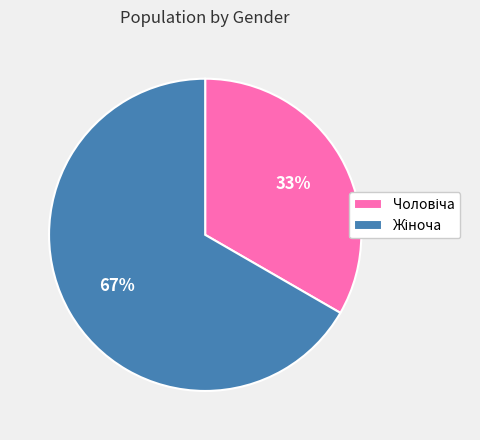

Does any single category account for the majority?

Yes